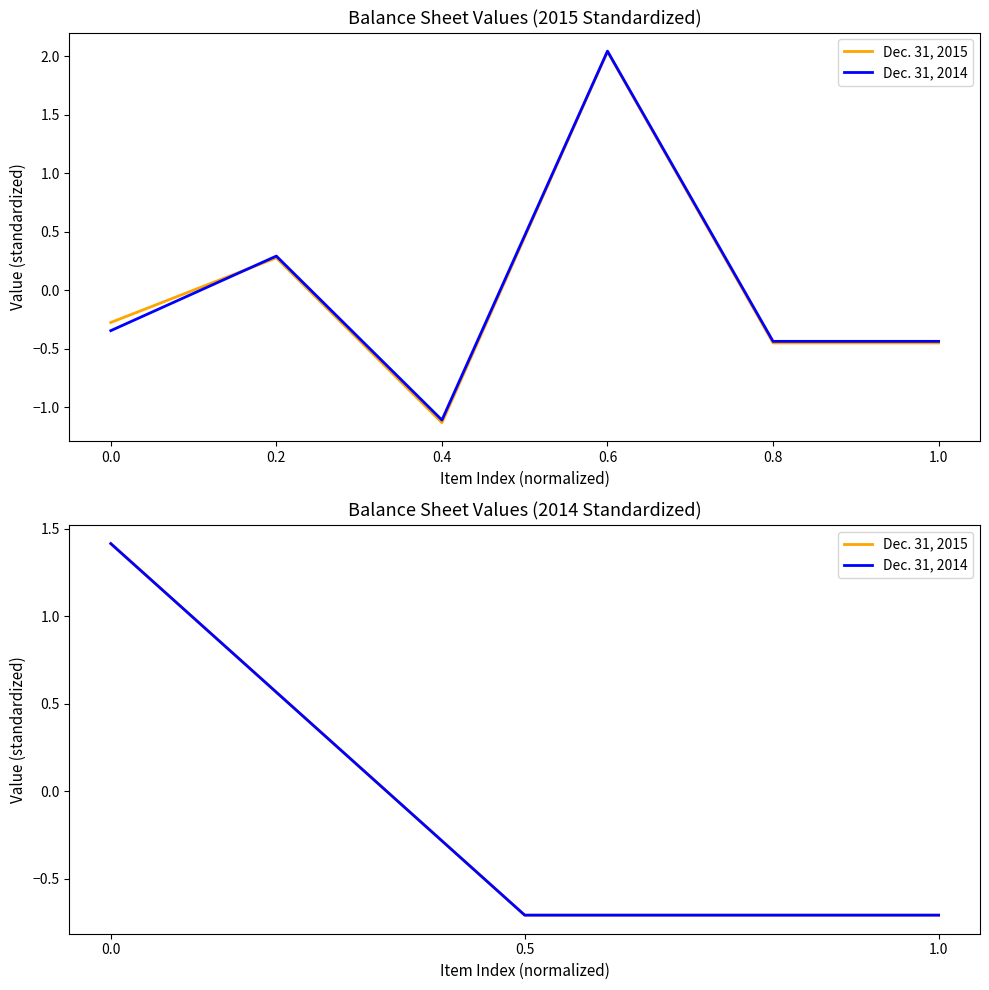

How many lines are shown in the chart?

2